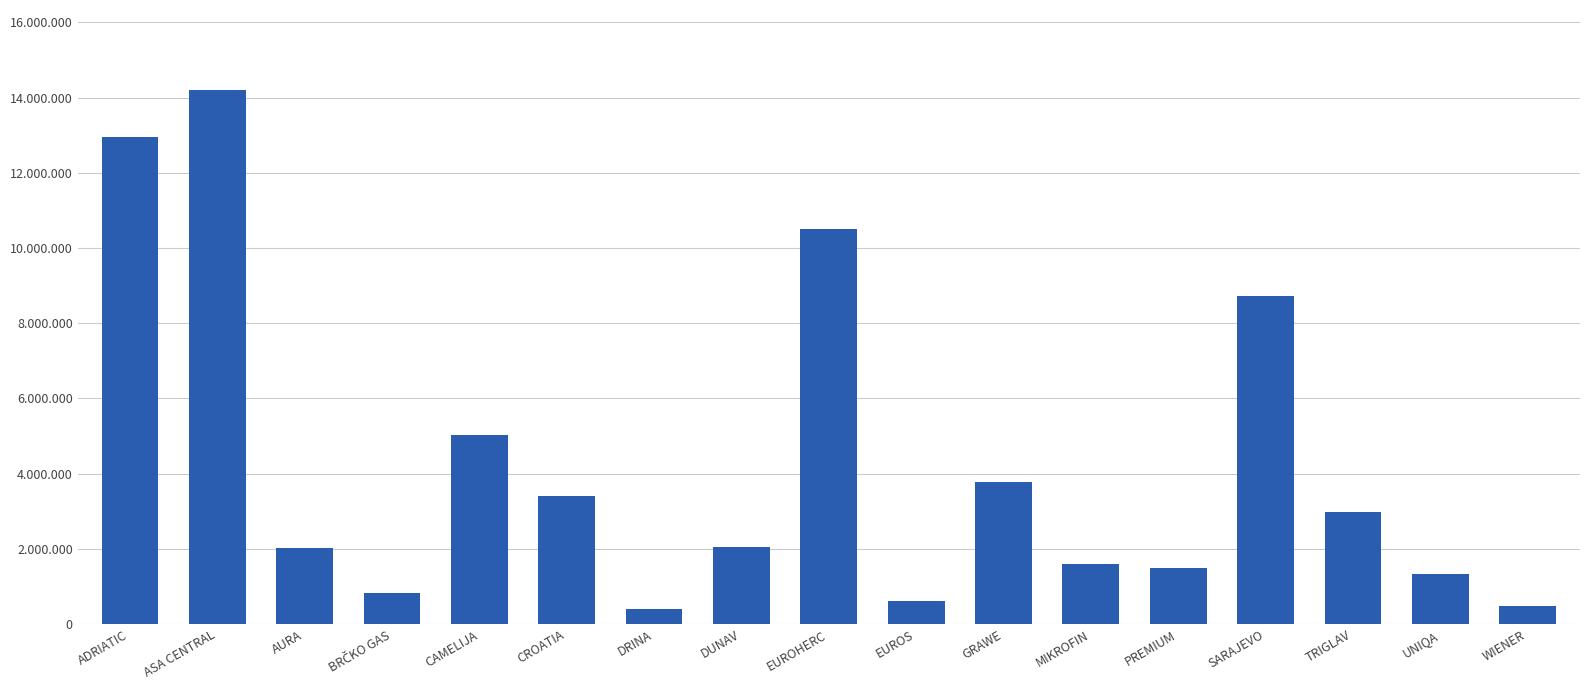

Are the bars horizontal?

No